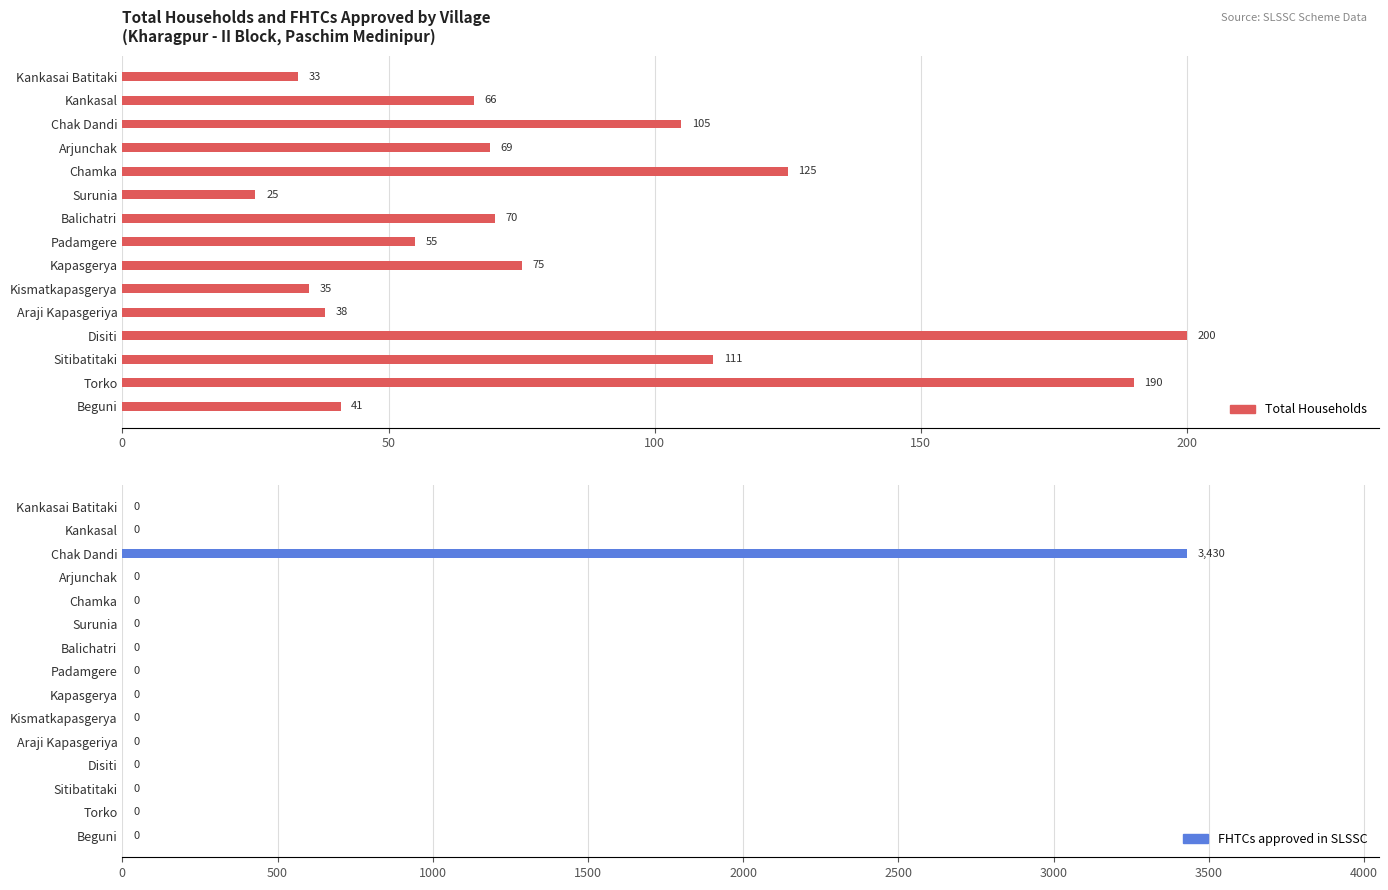

What is the total value across all series at Disiti?

200